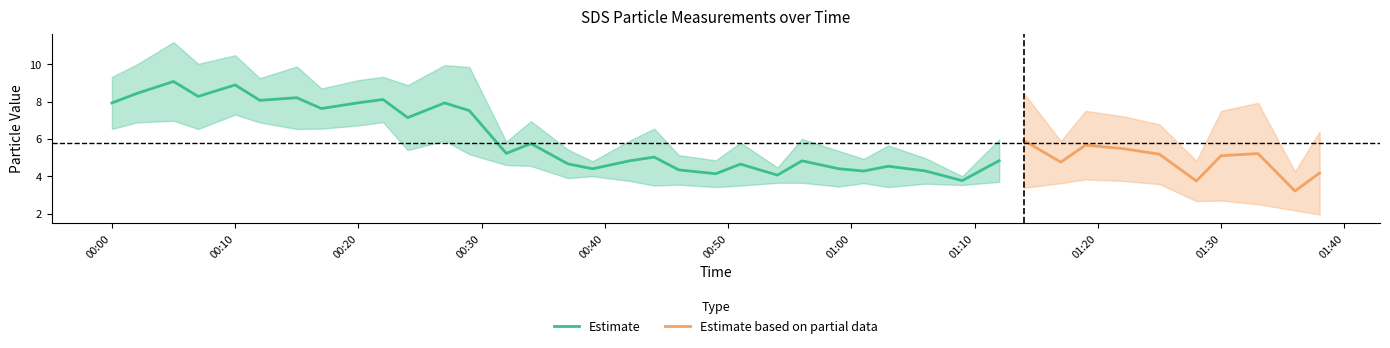

What is the lowest value of the Estimate series?

3.8